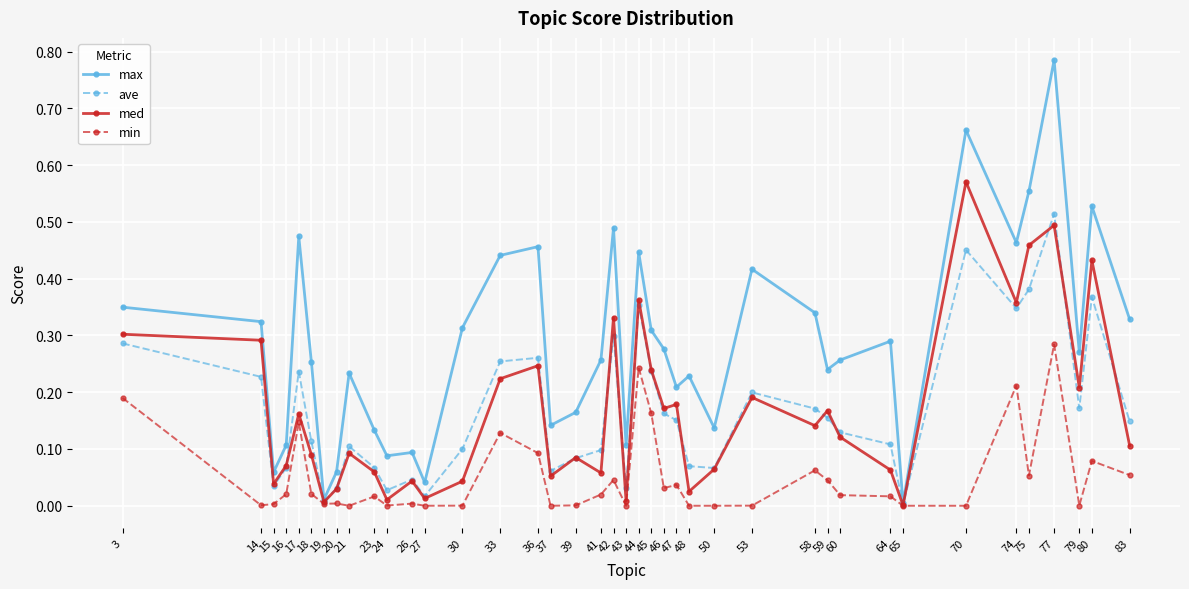

The value of min at 21 is 0.0. True or false?

True